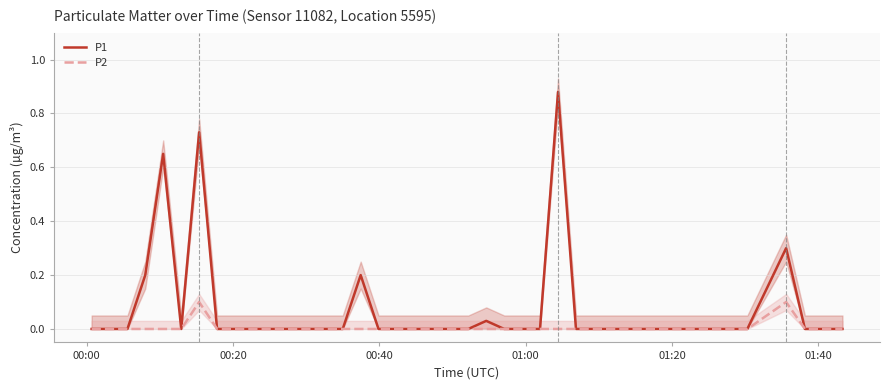

Where is P2 nearest to the value 0?

00:00